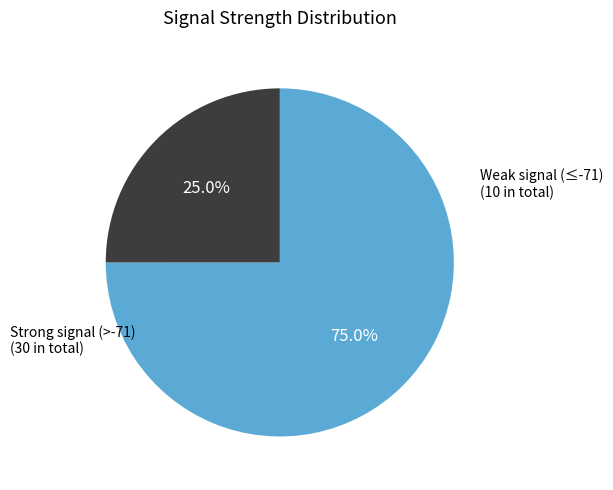

To the nearest percent, what is the average slice percentage?

50%